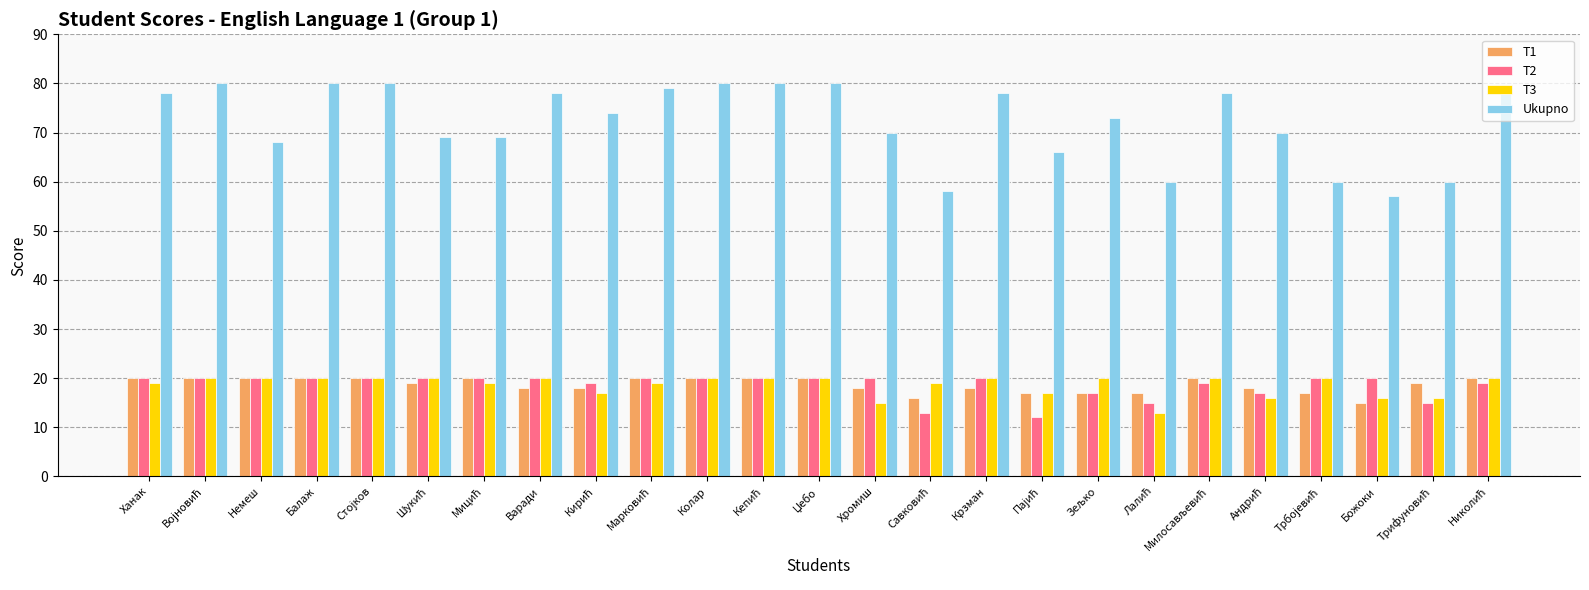

Which series has the largest total across all categories?

Ukupno